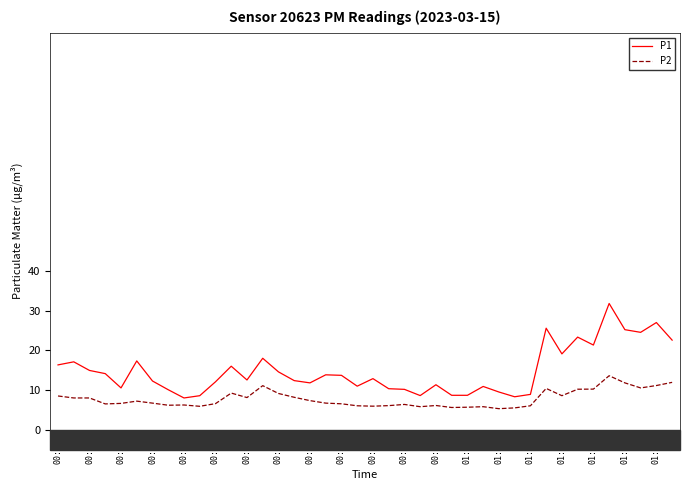

List the series in order of their peak value, highest first.

P1, P2